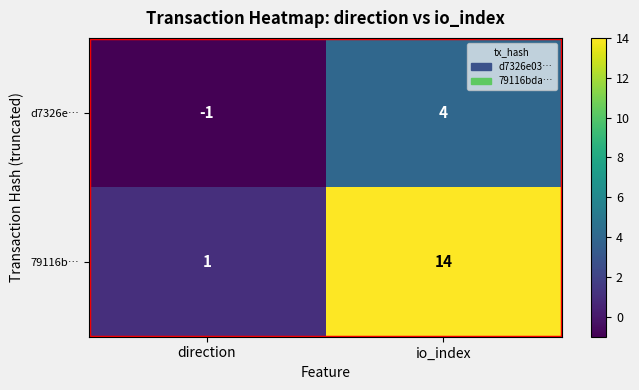

What is the sum of all d7326e… values?

3